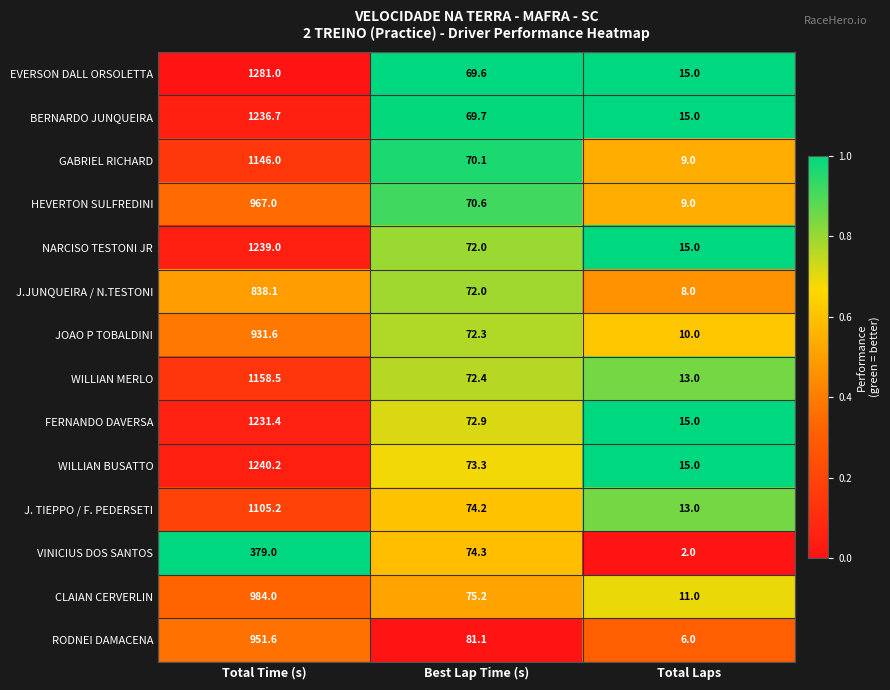

List the labels in order of EVERSON DALL ORSOLETTA value, largest first.

Total Time (s), Best Lap Time (s), Total Laps